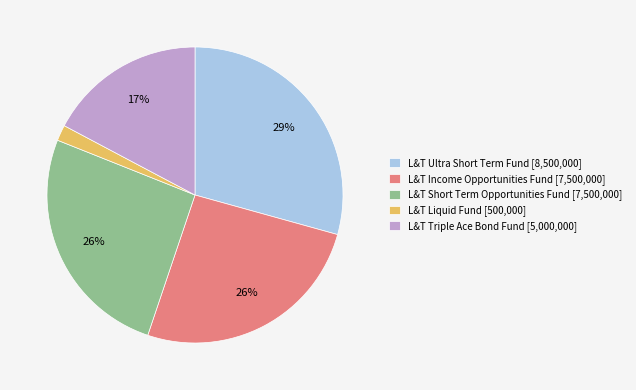

Does any single category account for the majority?

No